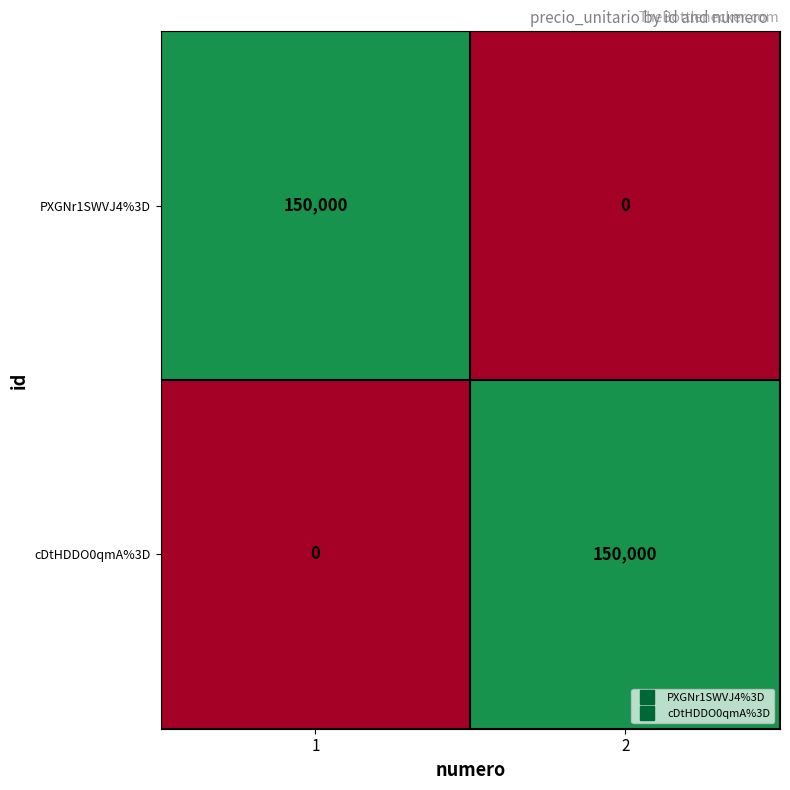

Reading left to right, list all the values displayed in this chart.

PXGNr1SWVJ4%3D: 150000	0
cDtHDDO0qmA%3D: 0	150000